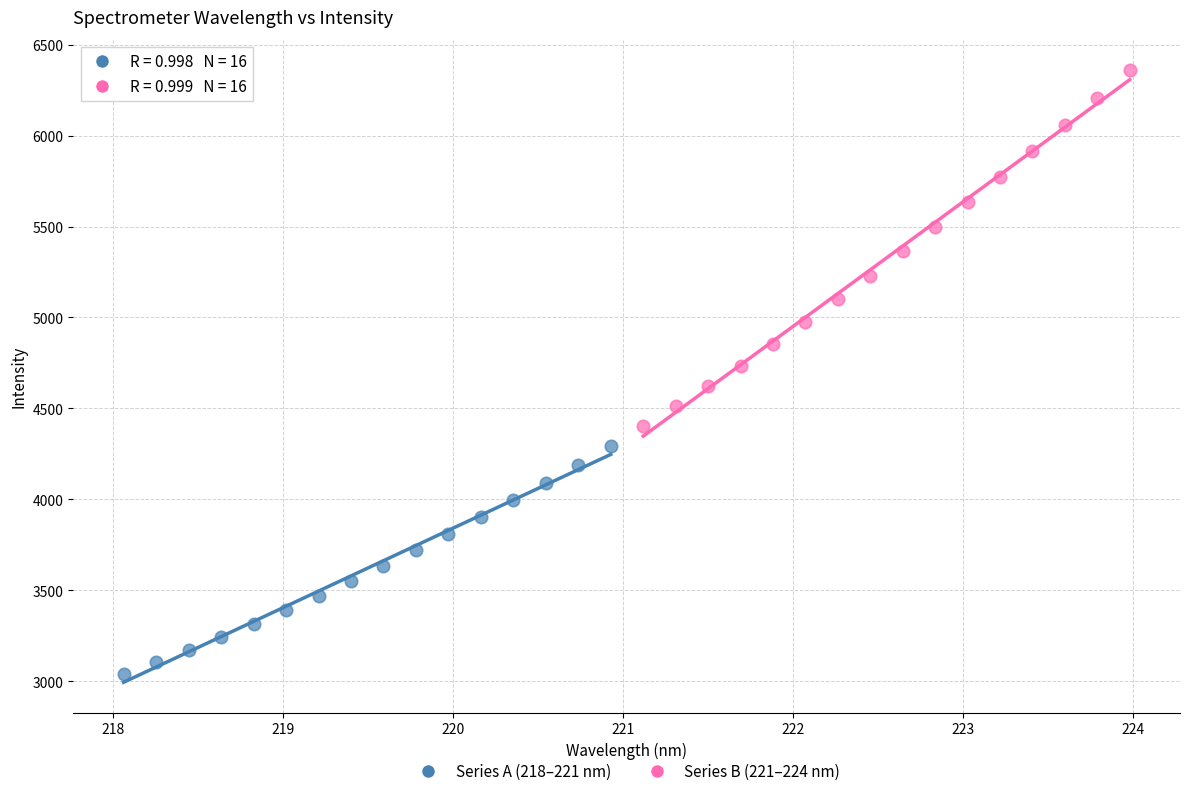

Which series reaches the minimum Y coordinate?

Series A (218–221 nm)